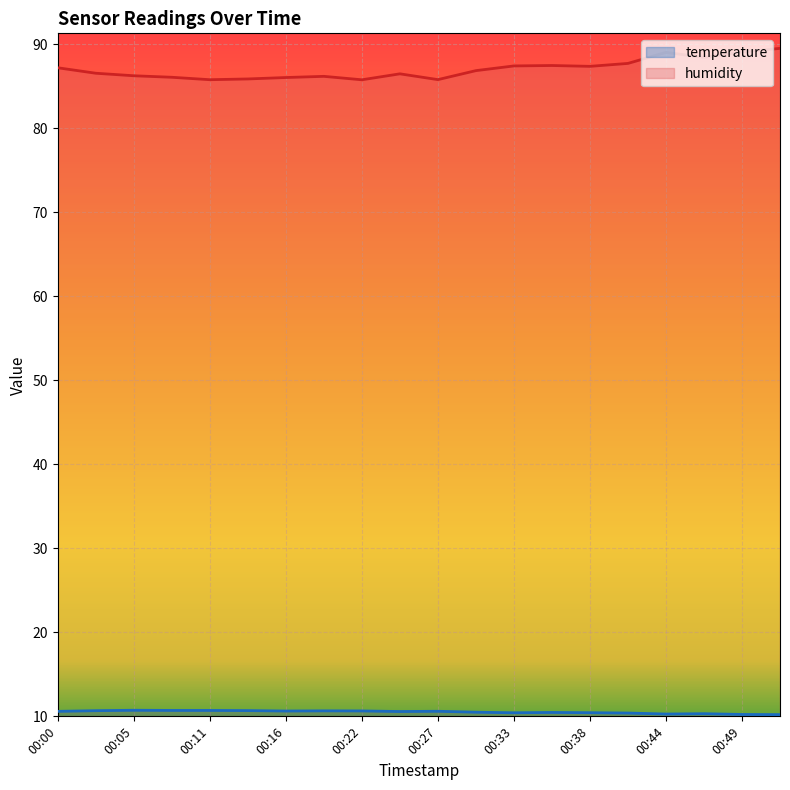

True or false: humidity and temperature intersect in this chart.

False